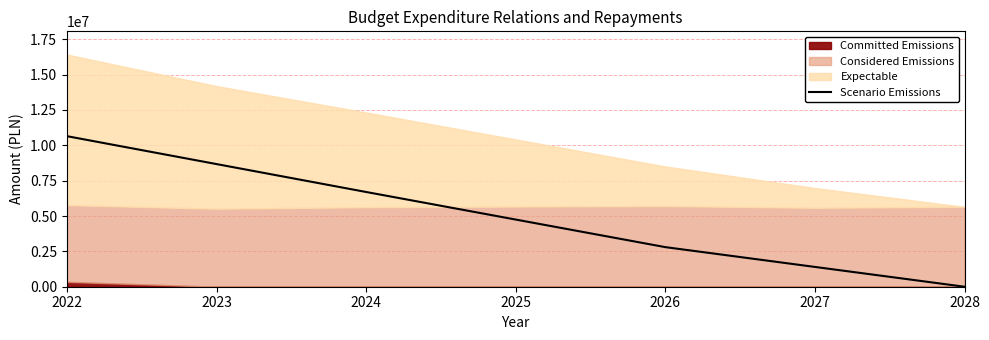

Reading left to right, extract all data points from this chart.

2022=10647500	2023=8673750	2024=6700000	2025=4750000	2026=2800000	2027=1400000	2028=0